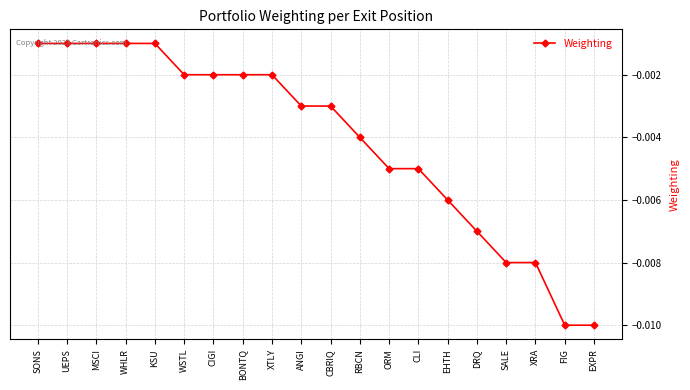

Which has a higher value, CLI or CBRIQ?

CBRIQ